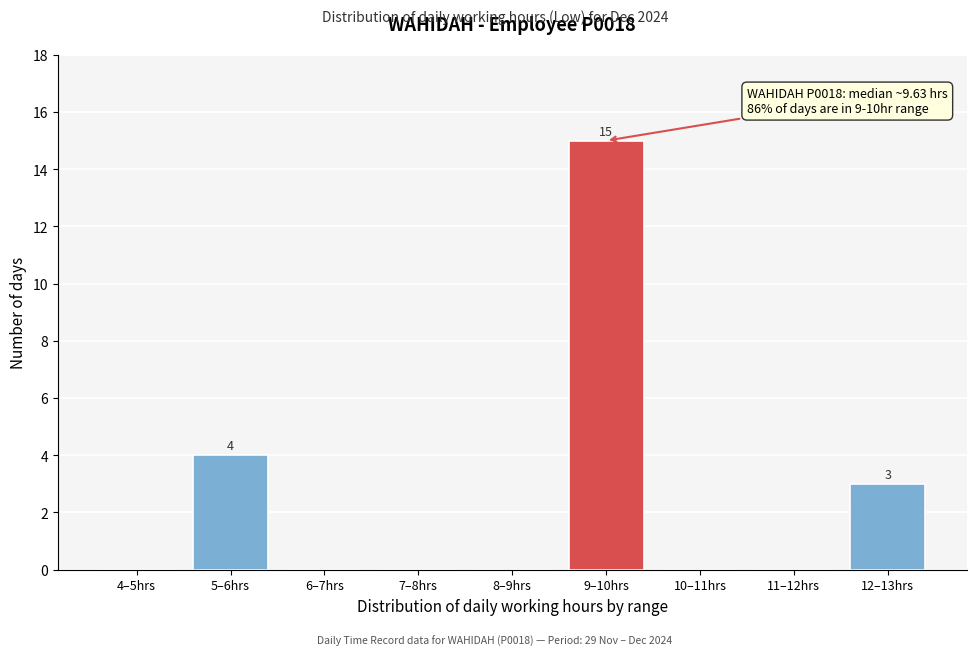

Reading left to right, list all the values displayed in this chart.

4–5hrs=0	5–6hrs=4	6–7hrs=0	7–8hrs=0	8–9hrs=0	9–10hrs=15	10–11hrs=0	11–12hrs=0	12–13hrs=3